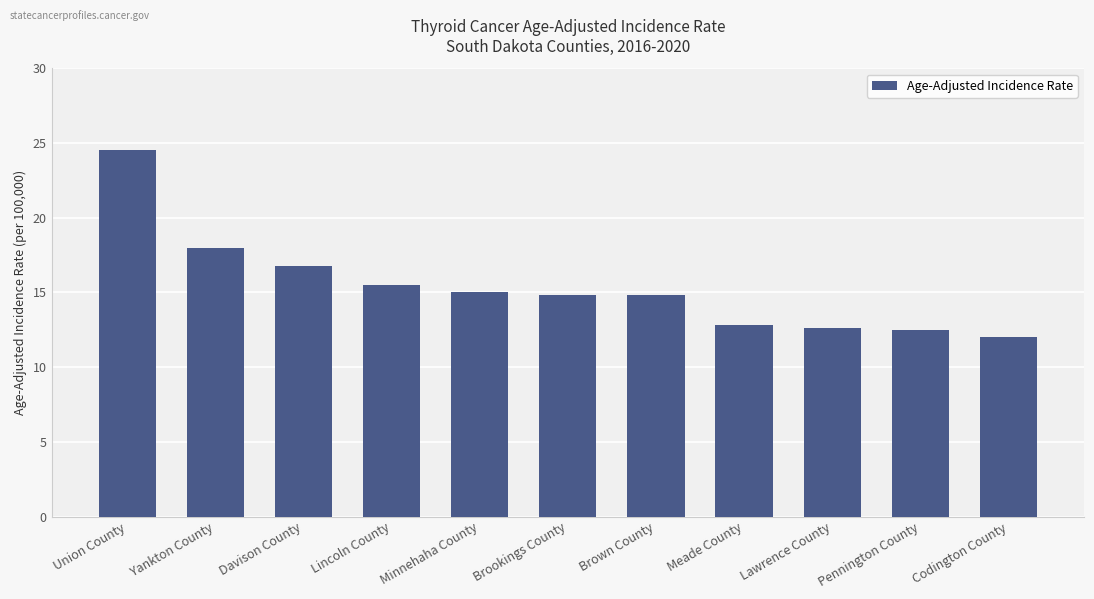

What is the label of the 3rd bar from the right?

Lawrence County